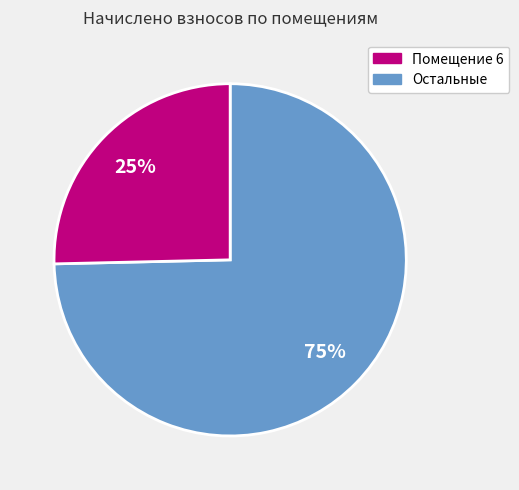

To the nearest percent, what is the average slice percentage?

50%